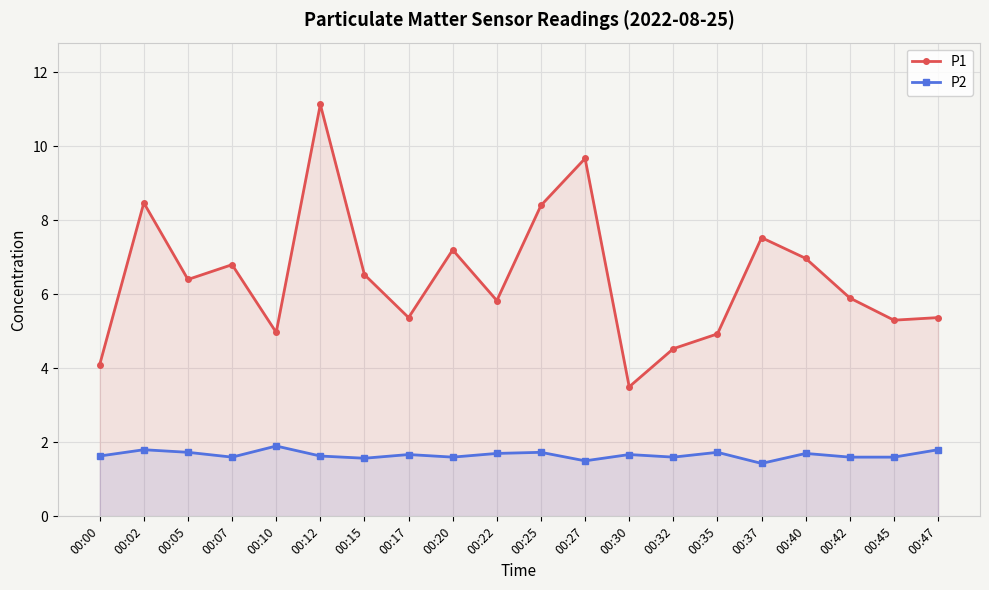

Reading left to right, what are all the values shown in this chart?

P1: 00:00=4.1	00:02=8.5	00:05=6.4	00:07=6.8	00:10=5.0	00:12=11.1	00:15=6.5	00:17=5.4	00:20=7.2	00:22=5.8	00:25=8.4	00:27=9.7	00:30=3.5	00:32=4.5	00:35=4.9	00:37=7.5	00:40=7.0	00:42=5.9	00:45=5.3	00:47=5.4
P2: 00:00=1.6	00:02=1.8	00:05=1.7	00:07=1.6	00:10=1.9	00:12=1.6	00:15=1.6	00:17=1.7	00:20=1.6	00:22=1.7	00:25=1.7	00:27=1.5	00:30=1.7	00:32=1.6	00:35=1.7	00:37=1.4	00:40=1.7	00:42=1.6	00:45=1.6	00:47=1.8